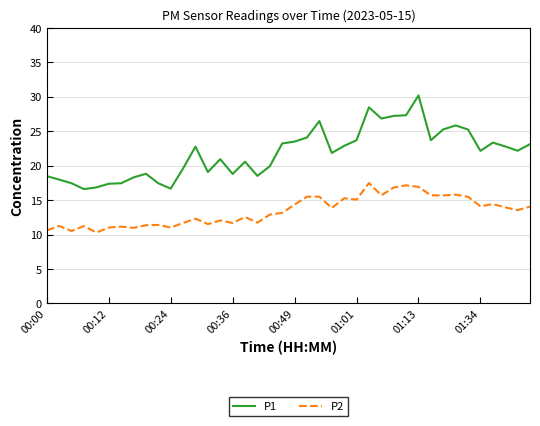

Which series has the largest range (max minus min)?

P1